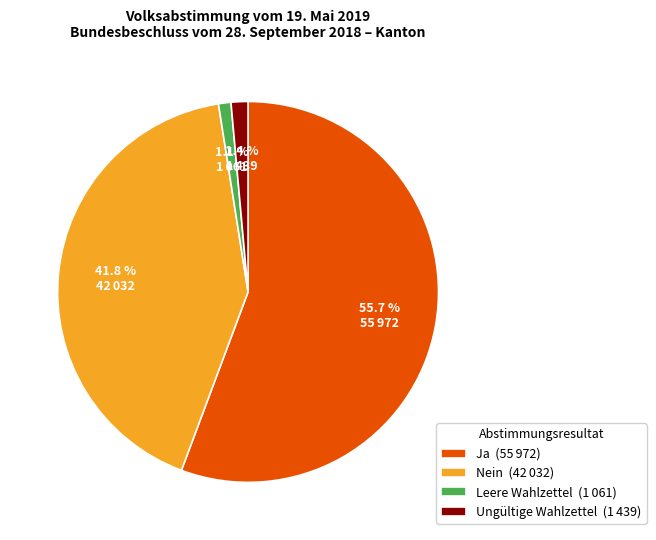

How many slices are in this pie chart?

4